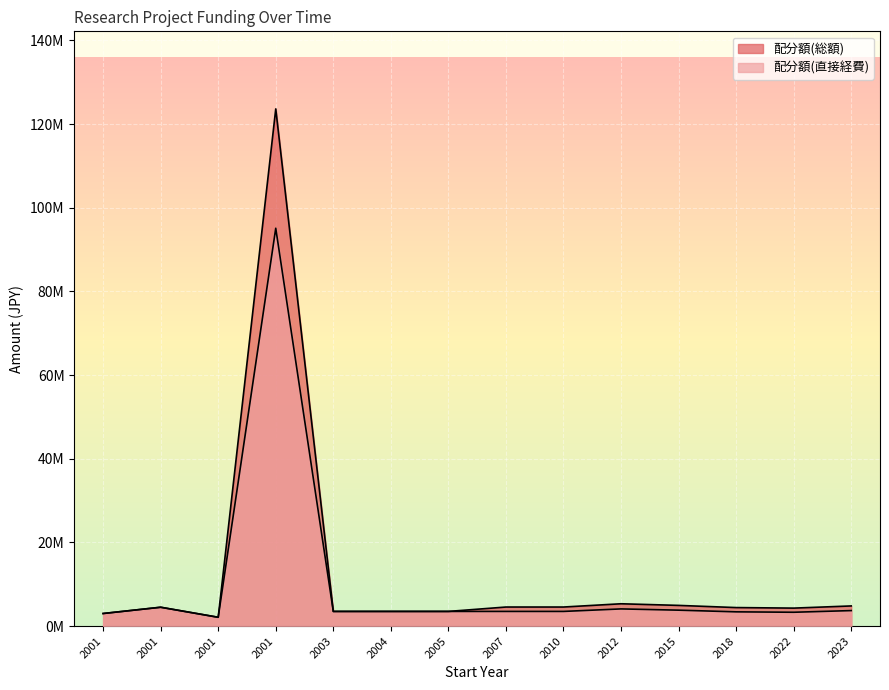

In 配分額(直接経費), how many points are higher than both neighbors (excluding endpoints)?

3